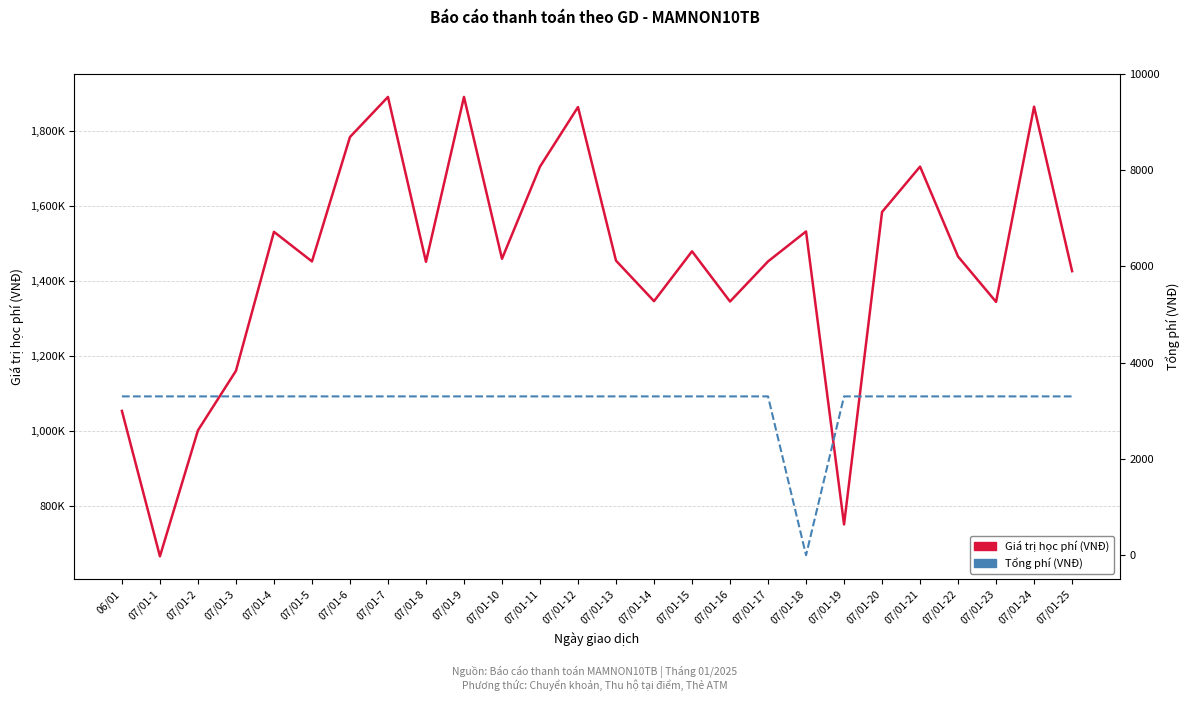

True or false: Giá trị học phí and Tổng phí cross at least once.

False